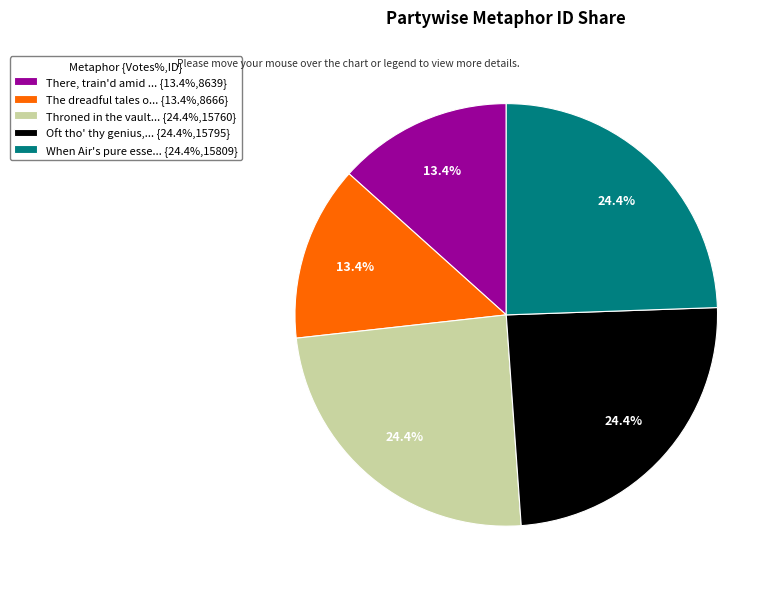

What percentage is NOT represented by Throned in the vault... {24.4%,15760}?

75.6%